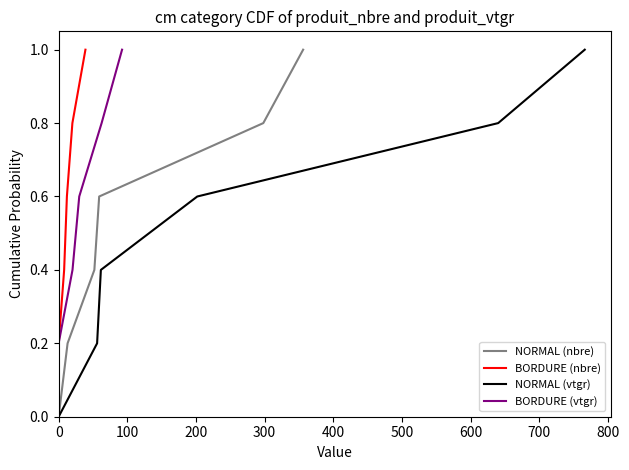

At how many categories does at least one series exceed 0?

5